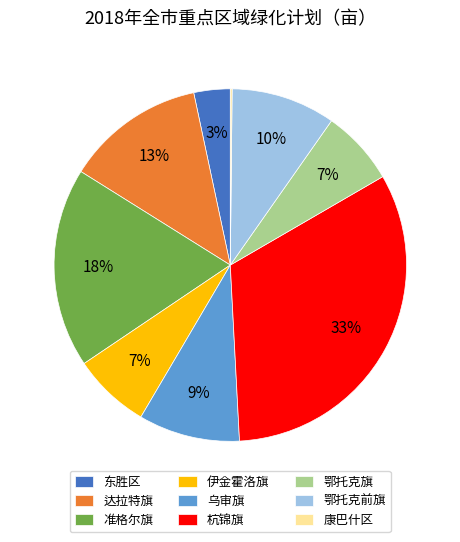

Which category has the biggest portion of the pie?

杭锦旗